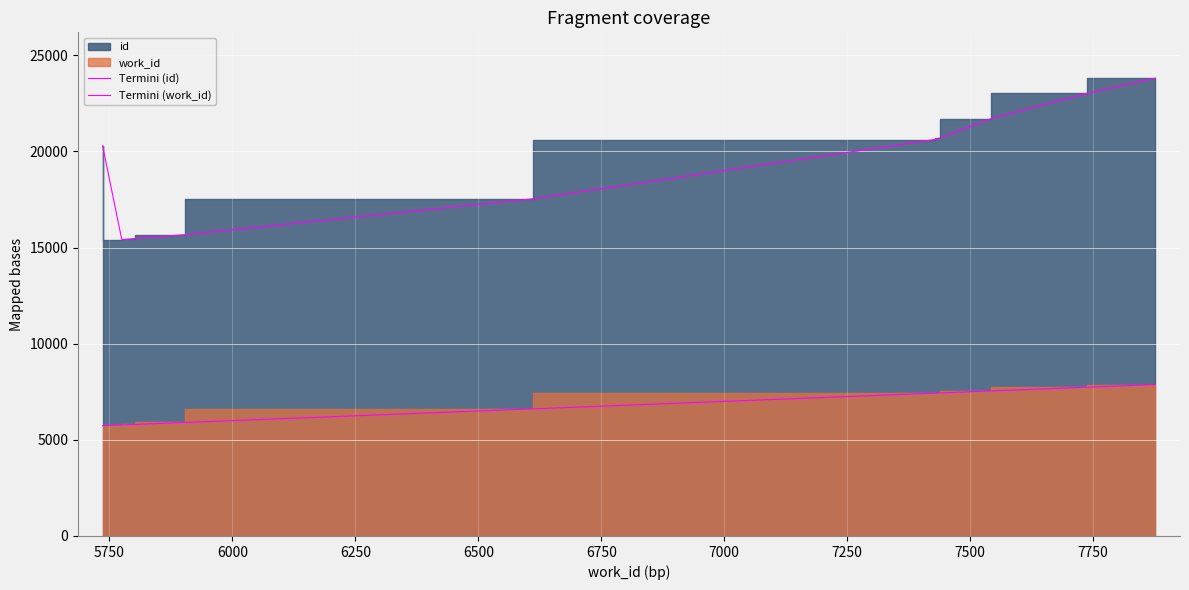

At how many categories does at least one series exceed 19813?

6